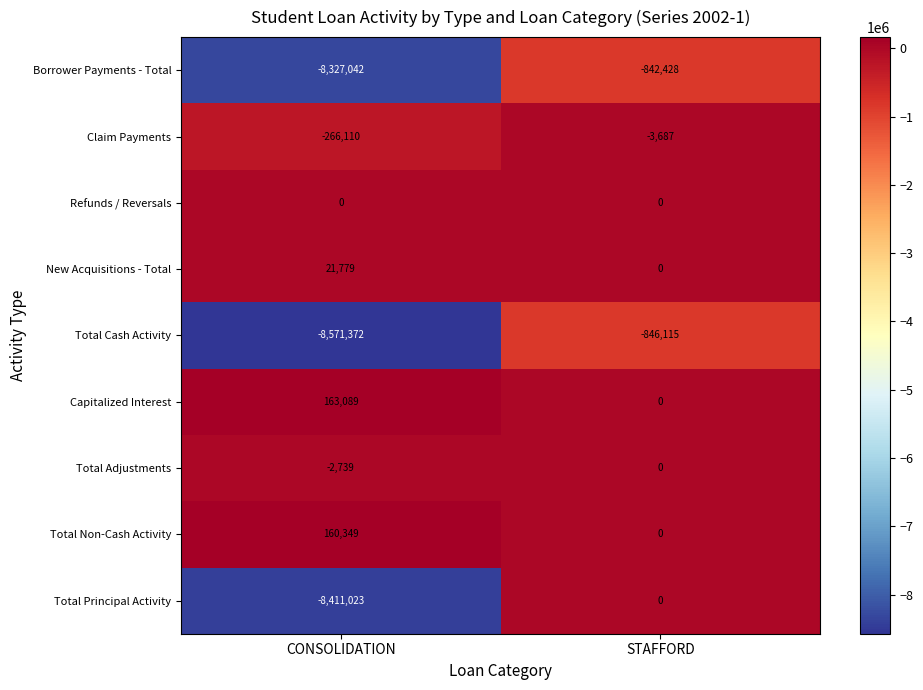

What is the smallest value displayed?

-8571372